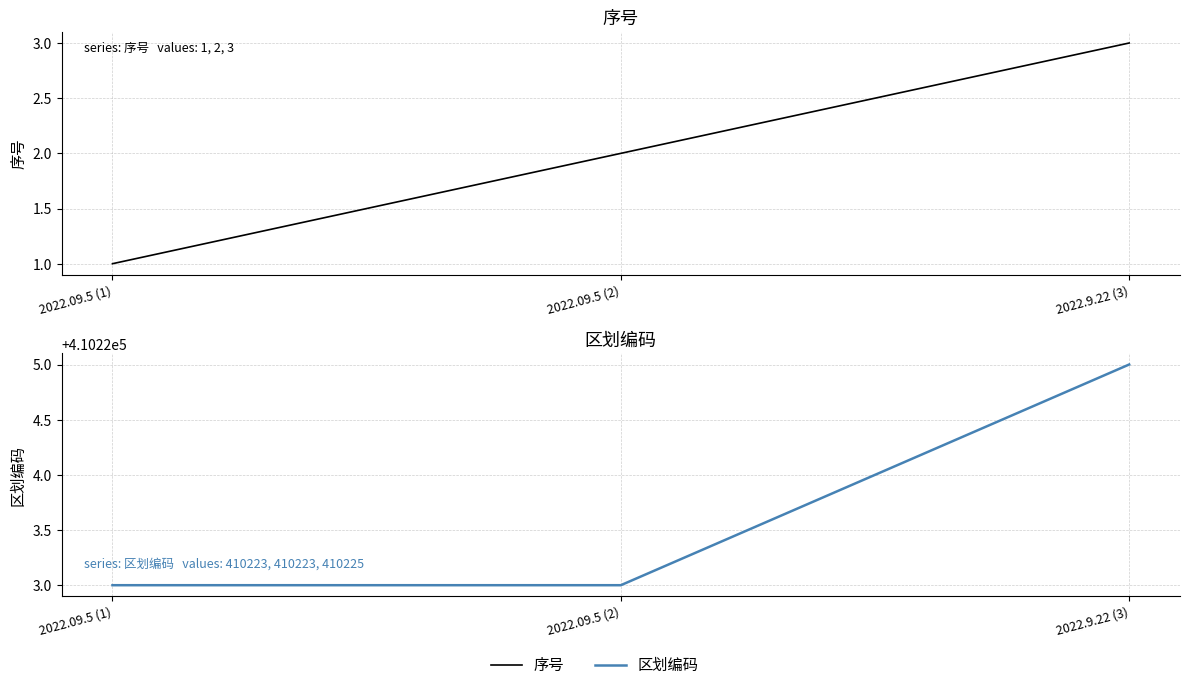

At 2022.9.22 (3), list the series in order from largest to smallest.

区划编码, 序号